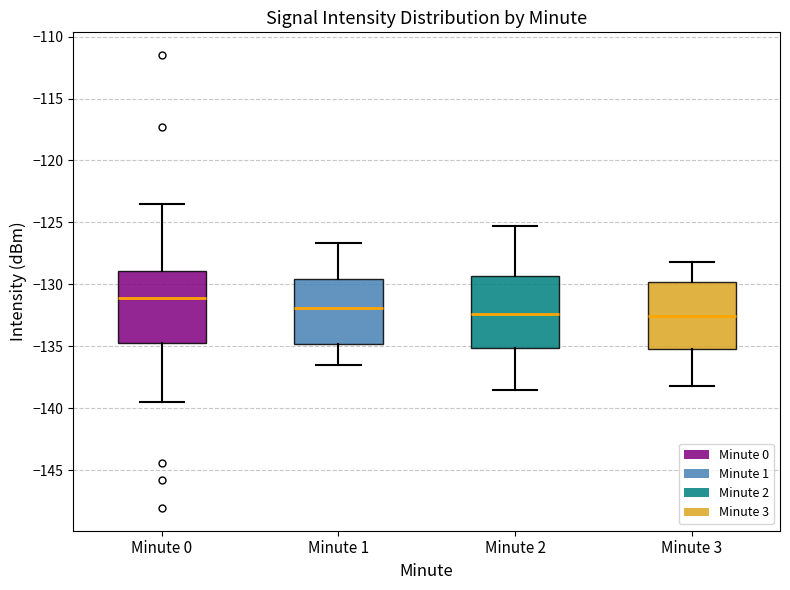

Which box's median line is the highest?

Minute 0